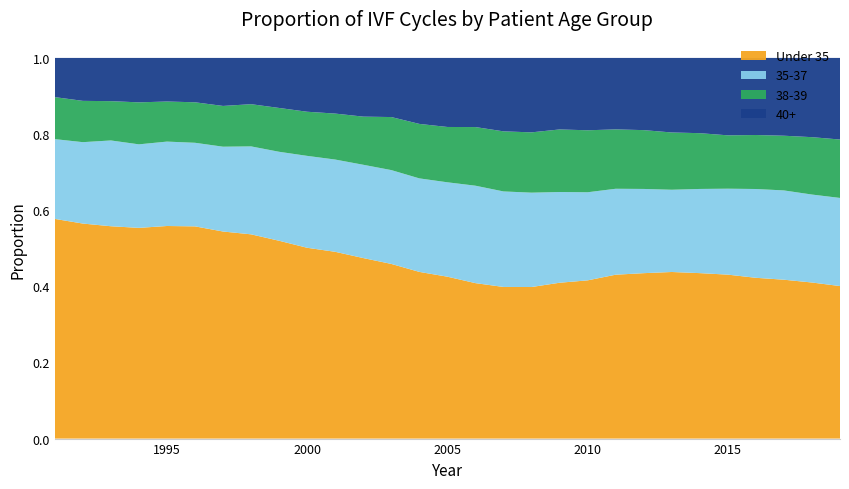

Reading left to right, what are all the values shown in this chart?

Under 35: 1991=0.6	1992=0.6	1993=0.6	1994=0.6	1995=0.6	1996=0.6	1997=0.5	1998=0.5	1999=0.5	2000=0.5	2001=0.5	2002=0.5	2003=0.5	2004=0.4	2005=0.4	2006=0.4	2007=0.4	2008=0.4	2009=0.4	2010=0.4	2011=0.4	2012=0.4	2013=0.4	2014=0.4	2015=0.4	2016=0.4	2017=0.4	2018=0.4	2019=0.4
35-37: 1991=0.2	1992=0.2	1993=0.2	1994=0.2	1995=0.2	1996=0.2	1997=0.2	1998=0.2	1999=0.2	2000=0.2	2001=0.2	2002=0.2	2003=0.2	2004=0.2	2005=0.2	2006=0.3	2007=0.3	2008=0.2	2009=0.2	2010=0.2	2011=0.2	2012=0.2	2013=0.2	2014=0.2	2015=0.2	2016=0.2	2017=0.2	2018=0.2	2019=0.2
38-39: 1991=0.1	1992=0.1	1993=0.1	1994=0.1	1995=0.1	1996=0.1	1997=0.1	1998=0.1	1999=0.1	2000=0.1	2001=0.1	2002=0.1	2003=0.1	2004=0.1	2005=0.1	2006=0.2	2007=0.2	2008=0.2	2009=0.2	2010=0.2	2011=0.2	2012=0.2	2013=0.2	2014=0.1	2015=0.1	2016=0.1	2017=0.1	2018=0.2	2019=0.2
40+: 1991=0.1	1992=0.1	1993=0.1	1994=0.1	1995=0.1	1996=0.1	1997=0.1	1998=0.1	1999=0.1	2000=0.1	2001=0.1	2002=0.2	2003=0.2	2004=0.2	2005=0.2	2006=0.2	2007=0.2	2008=0.2	2009=0.2	2010=0.2	2011=0.2	2012=0.2	2013=0.2	2014=0.2	2015=0.2	2016=0.2	2017=0.2	2018=0.2	2019=0.2